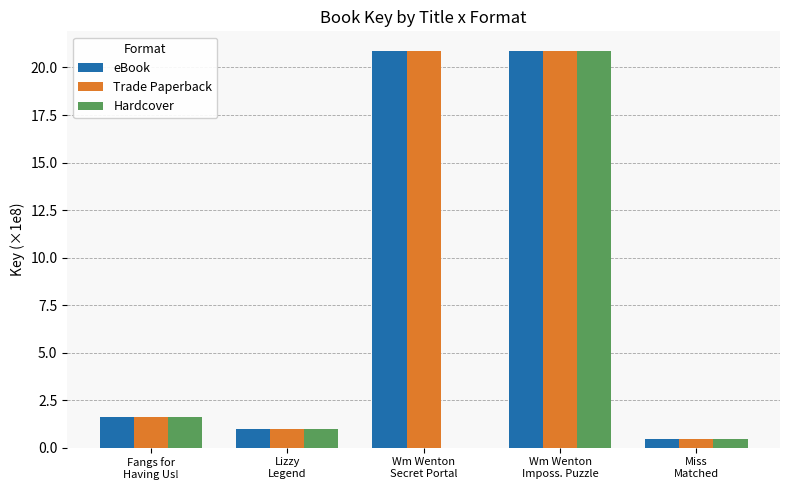

What is the average value of the eBook series?

9.0